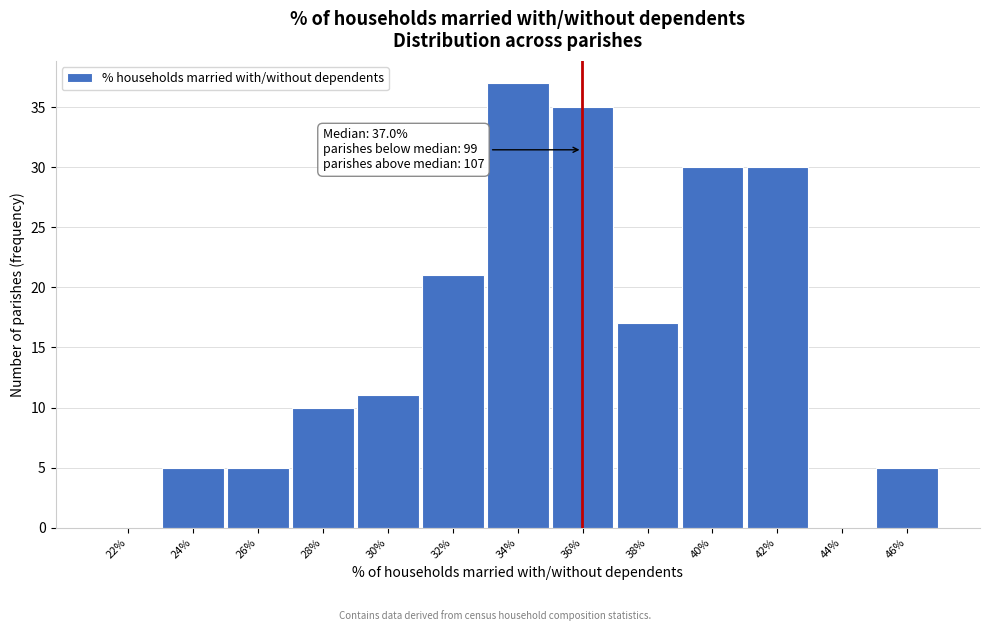

Reading right to left, what are all the values shown in this chart?

46%=5	44%=0	42%=30	40%=30	38%=17	36%=35	34%=37	32%=21	30%=11	28%=10	26%=5	24%=5	22%=0